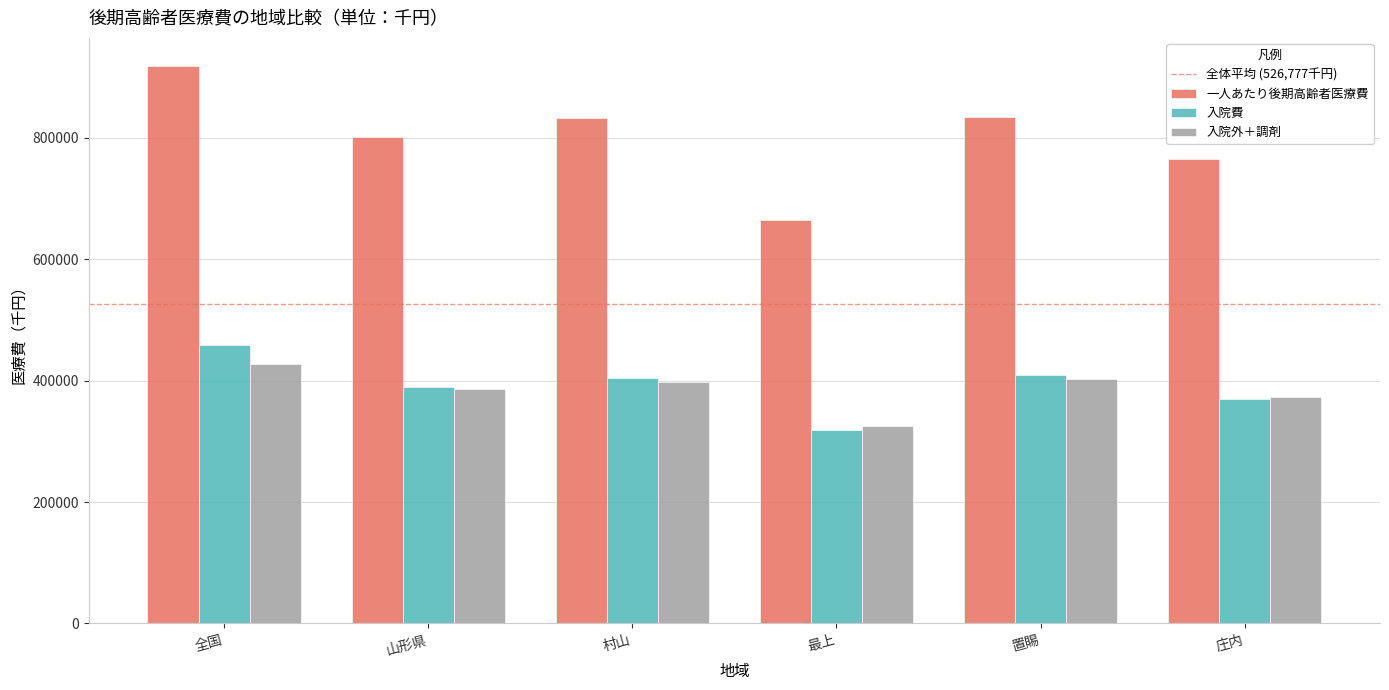

How many series are shown in this chart?

3